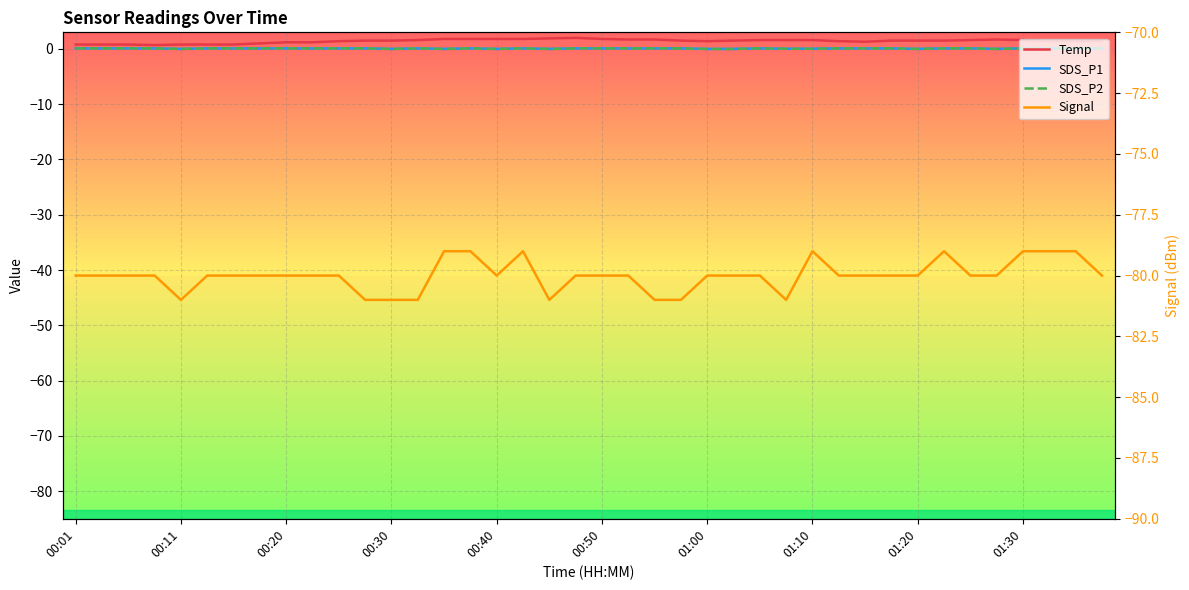

True or false: Signal has more than 1 points higher than both neighbors.

True